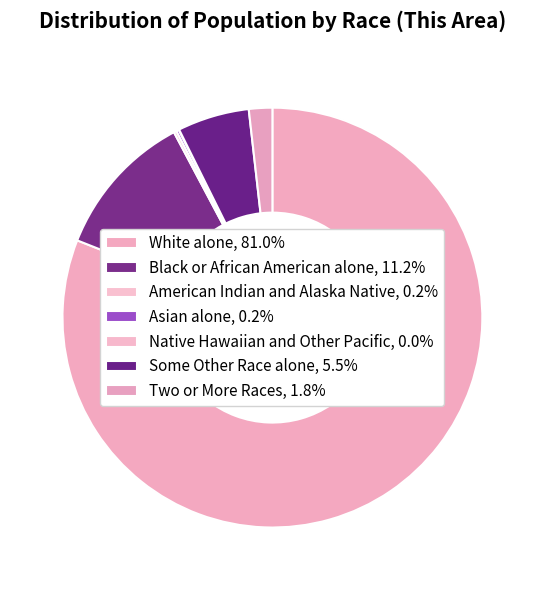

Combined, what portion of the pie is Black or African American alone and American Indian and Alaska Native?

11.4%